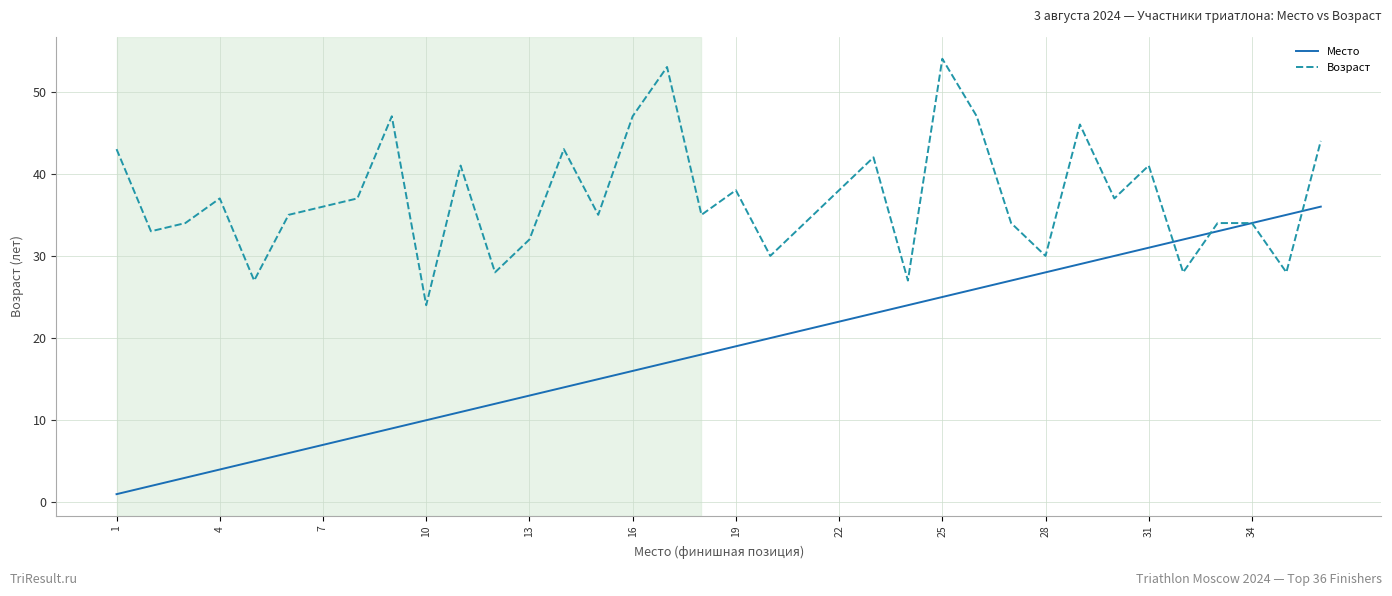

Count the number of categories in the chart.

36